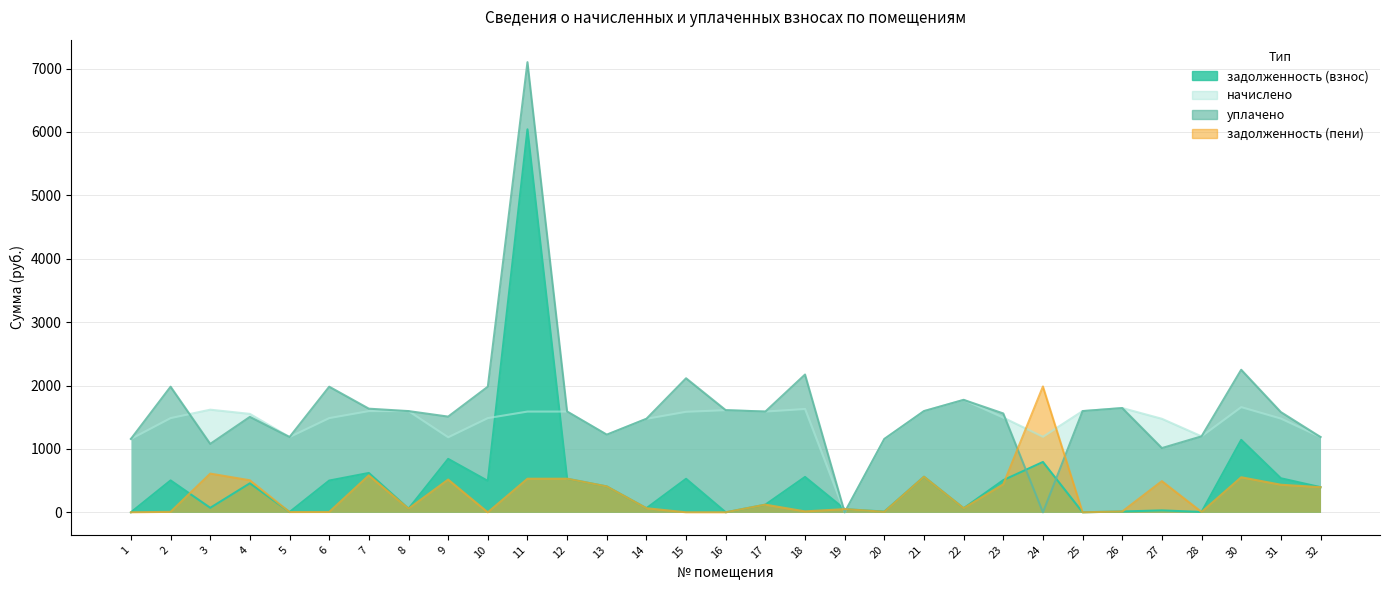

At 26, list the series in order from largest to smallest.

начислено, уплачено, задолженность (взнос), задолженность (пени)